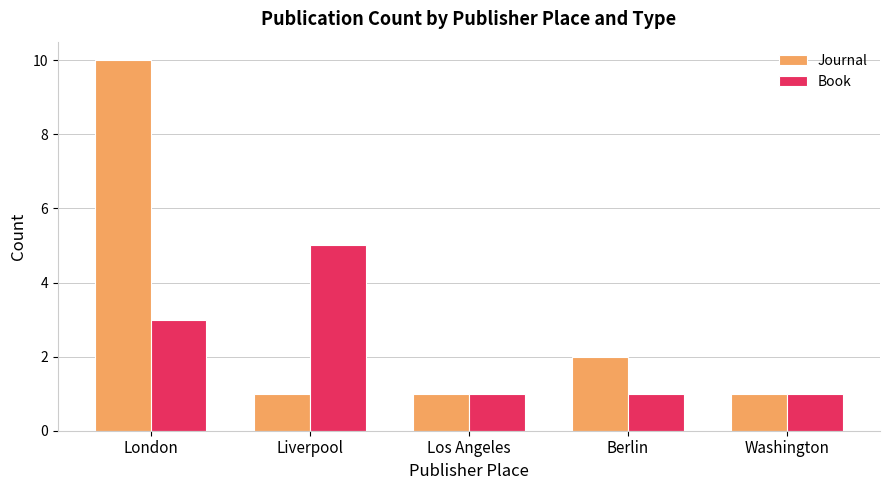

At which category is the sum across all series the highest?

London